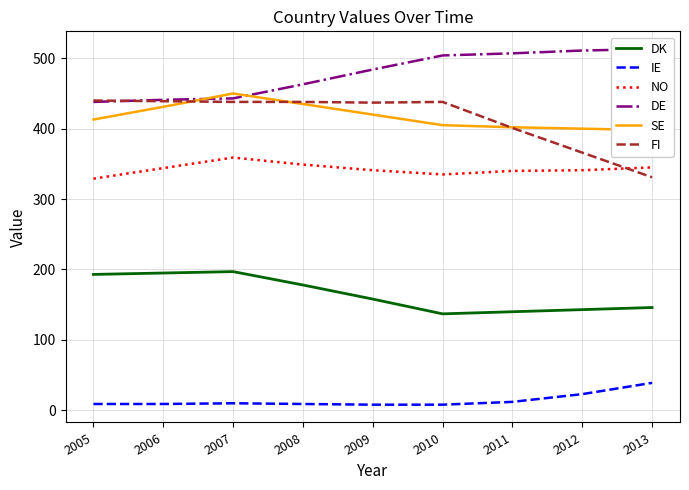

Which has a higher value, 2012 or 2009?

2009